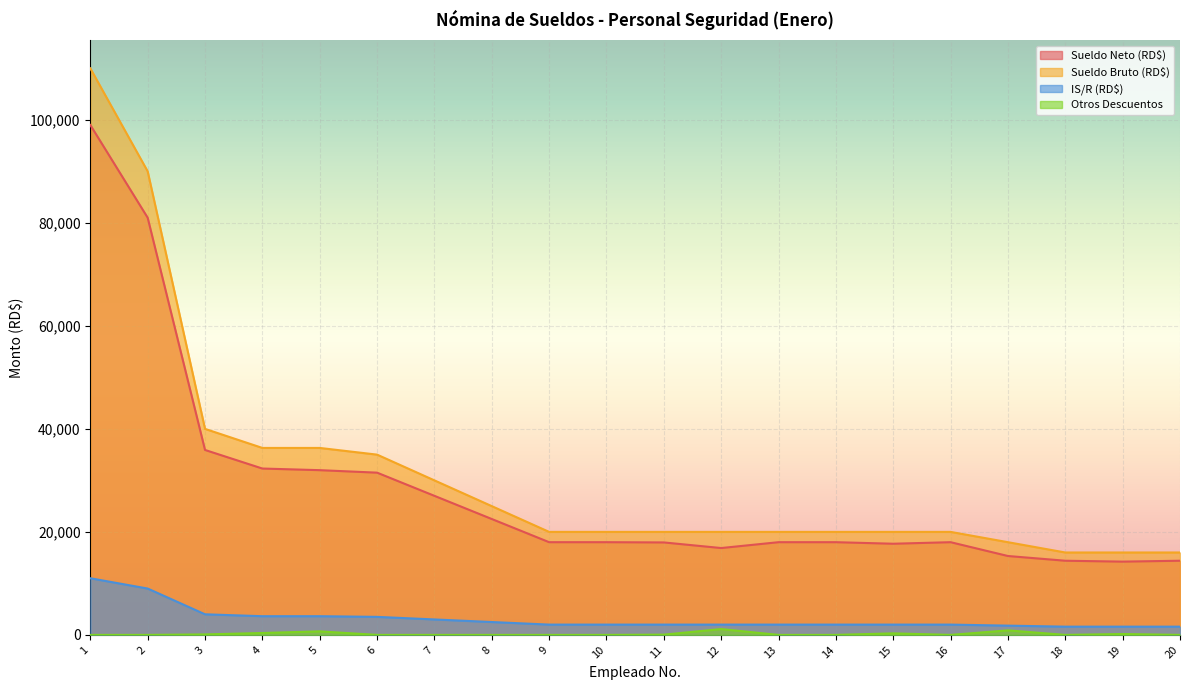

Where does the Sueldo Neto (RD$) series first go above 18000?

1